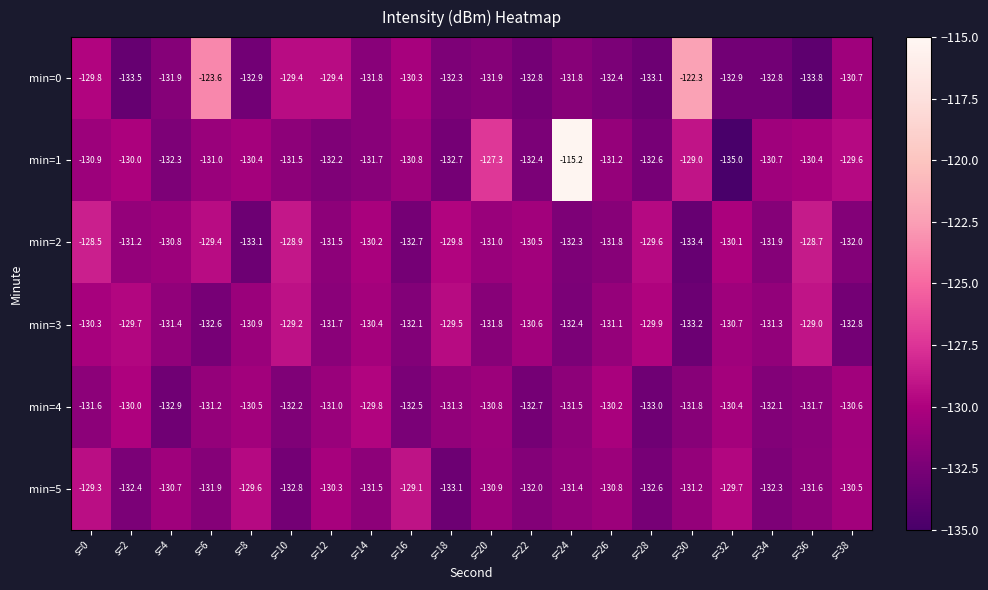

Which category has the lowest value across all series?

s=32